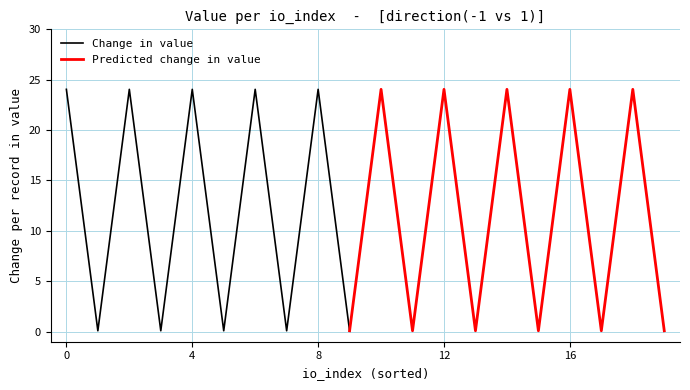

How many interior local peaks does the Change in value series have?

4